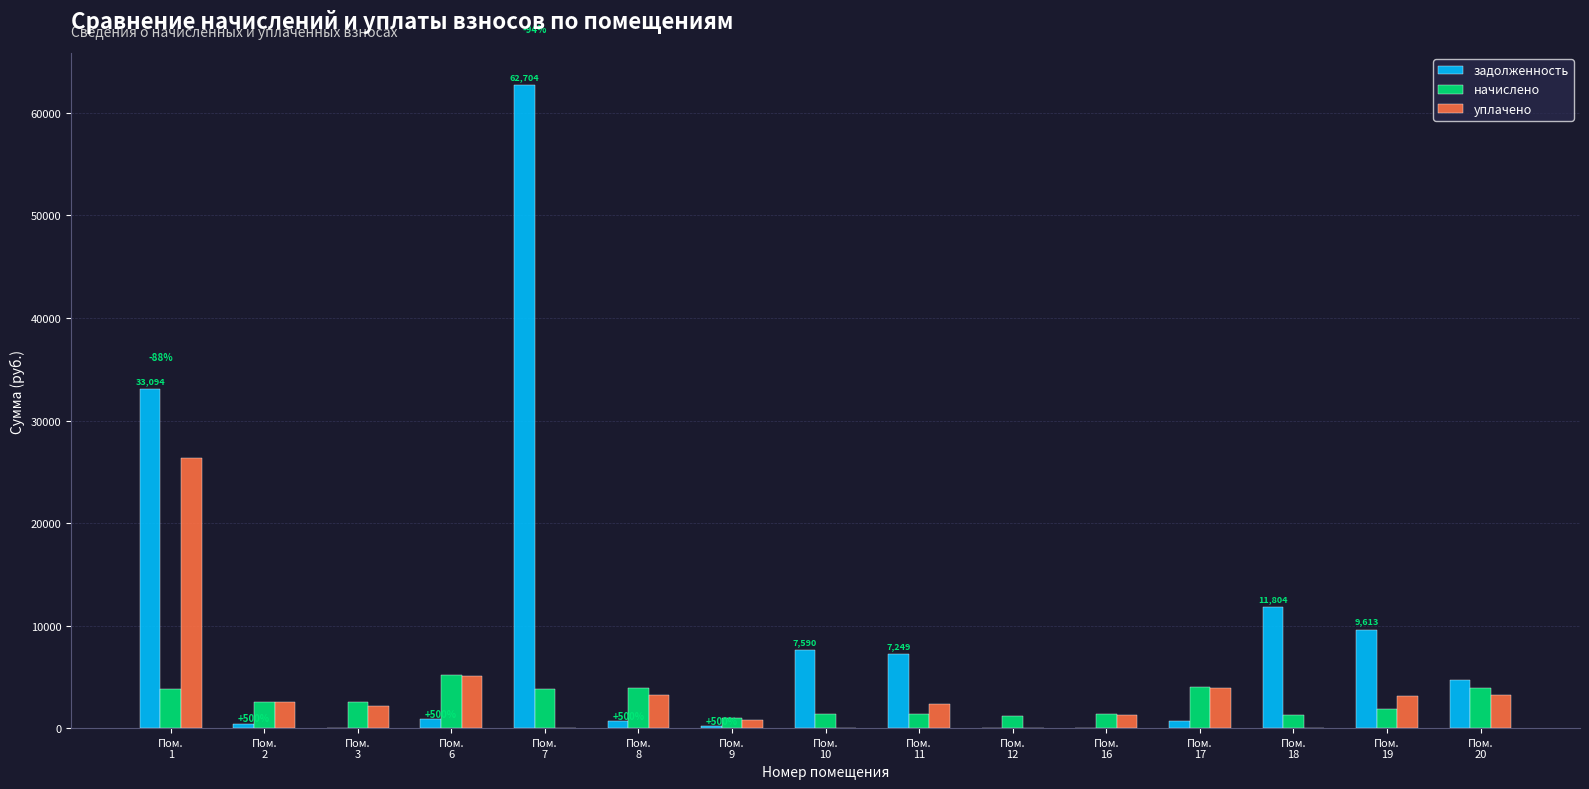

What is the maximum value for уплачено?

26345.0